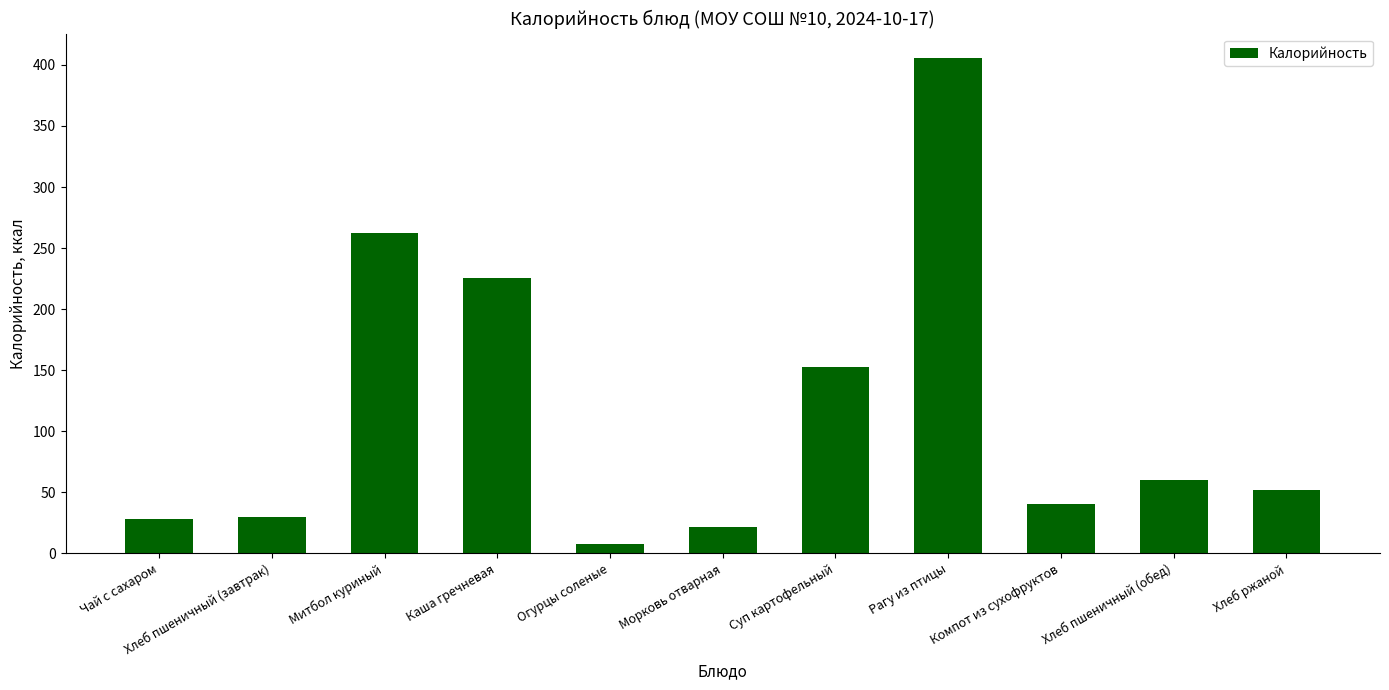

Reading right to left, extract all data points from this chart.

52.2	59.7	40.4	405.4	152.4	21.2	7.8	225.7	262.6	29.9	28.0